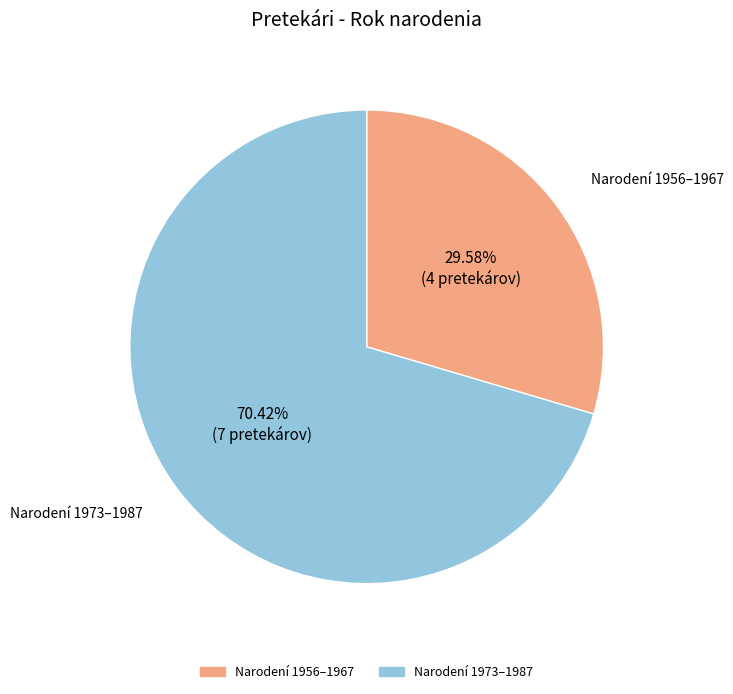

Is there any slice that represents more than half of the pie?

Yes